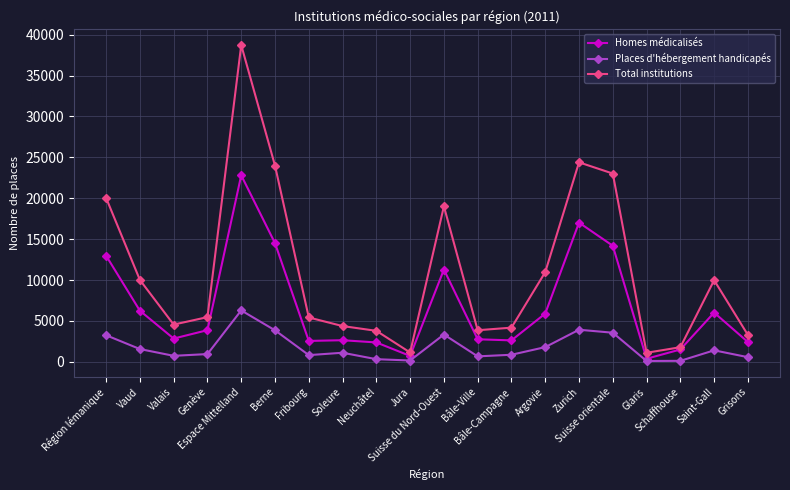

The Total institutions series shows 28956 at Région lémanique. True or false?

False